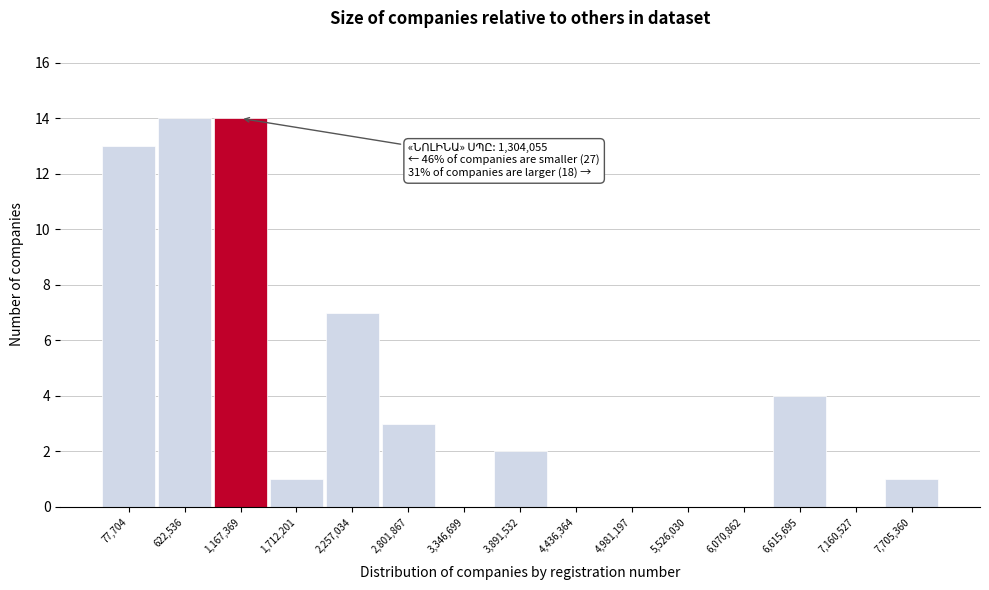

Reading left to right, list all the values displayed in this chart.

77,704=13	622,536=14	1,167,369=14	1,712,201=1	2,257,034=7	2,801,867=3	3,346,699=0	3,891,532=2	4,436,364=0	4,981,197=0	5,526,030=0	6,070,862=0	6,615,695=4	7,160,527=0	7,705,360=1